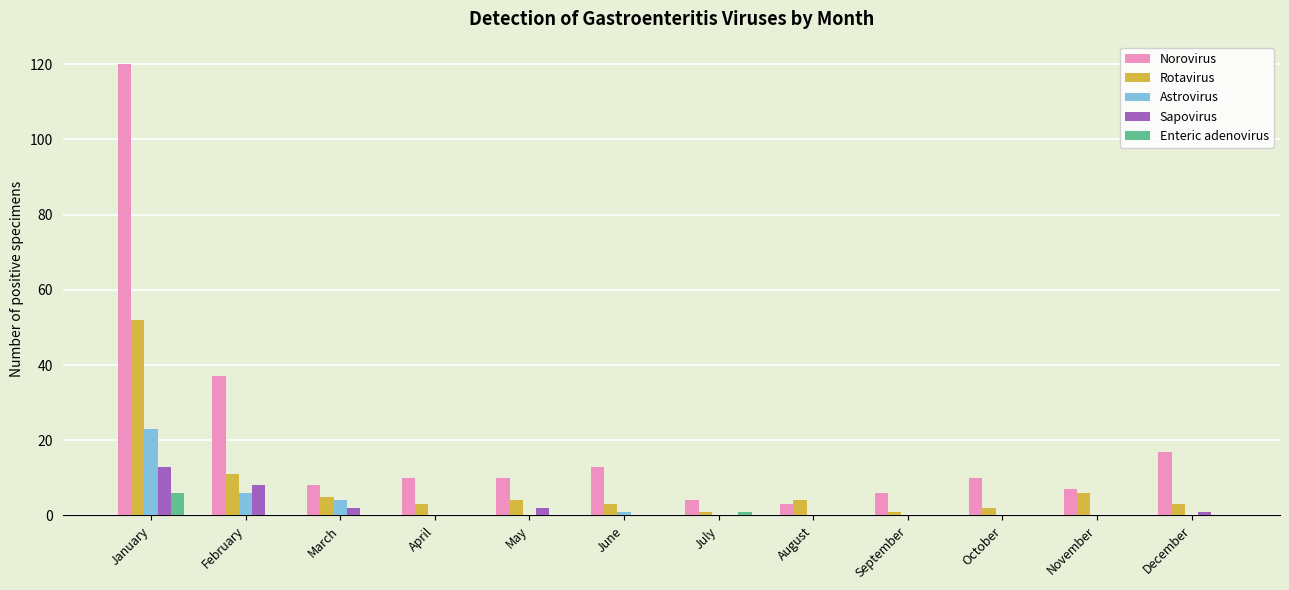

Count the number of data series in this chart.

5